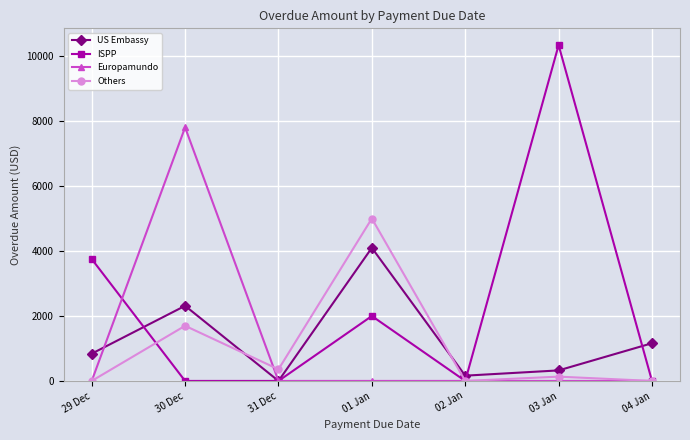

What are all the series names shown in the legend?

US Embassy, ISPP, Europamundo, Others